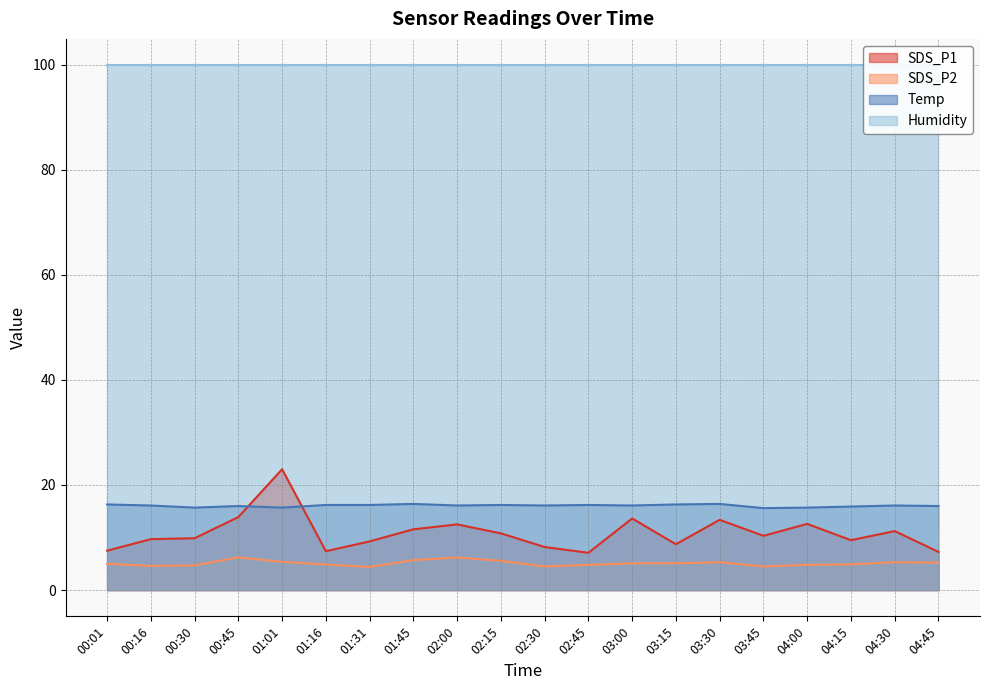

Which series has the largest range (max minus min)?

SDS_P1